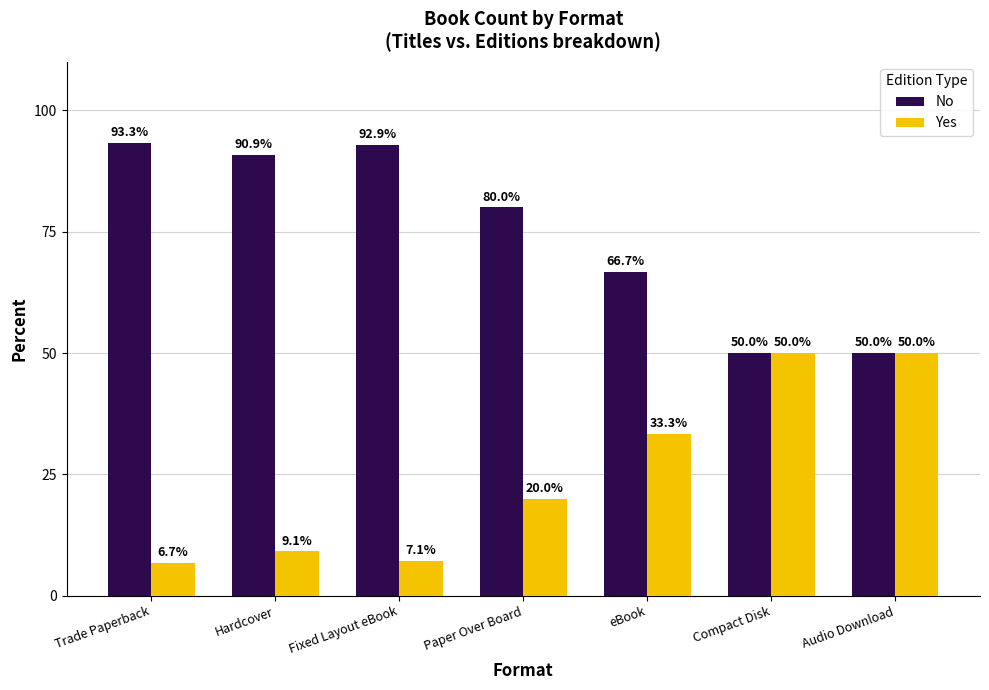

Rank the series by their maximum value, from highest to lowest.

No, Yes